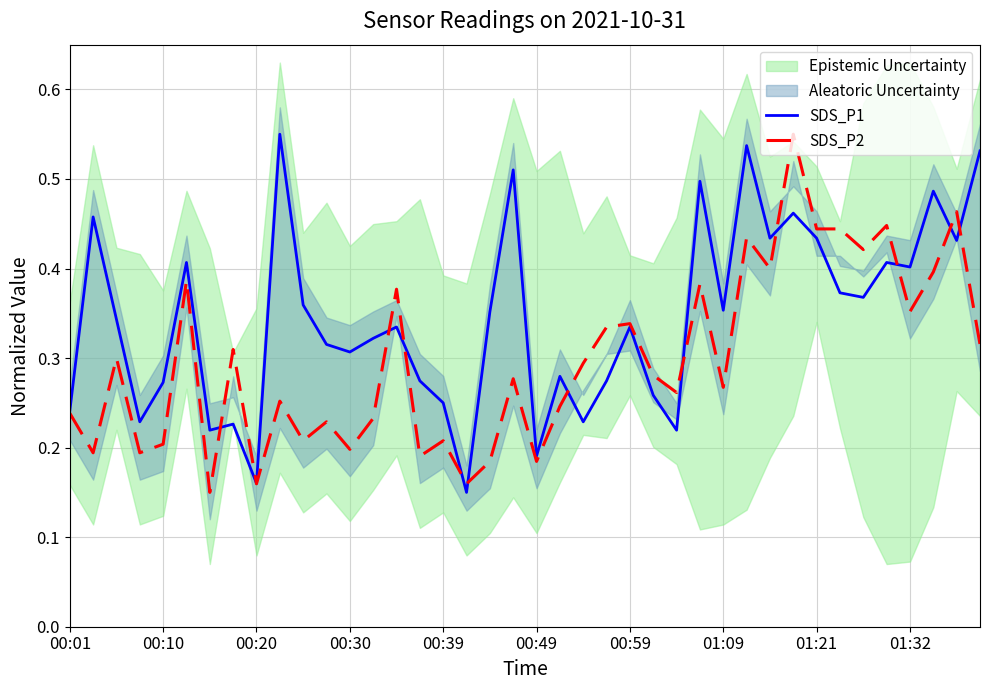

At which category is the sum across all series the highest?

31